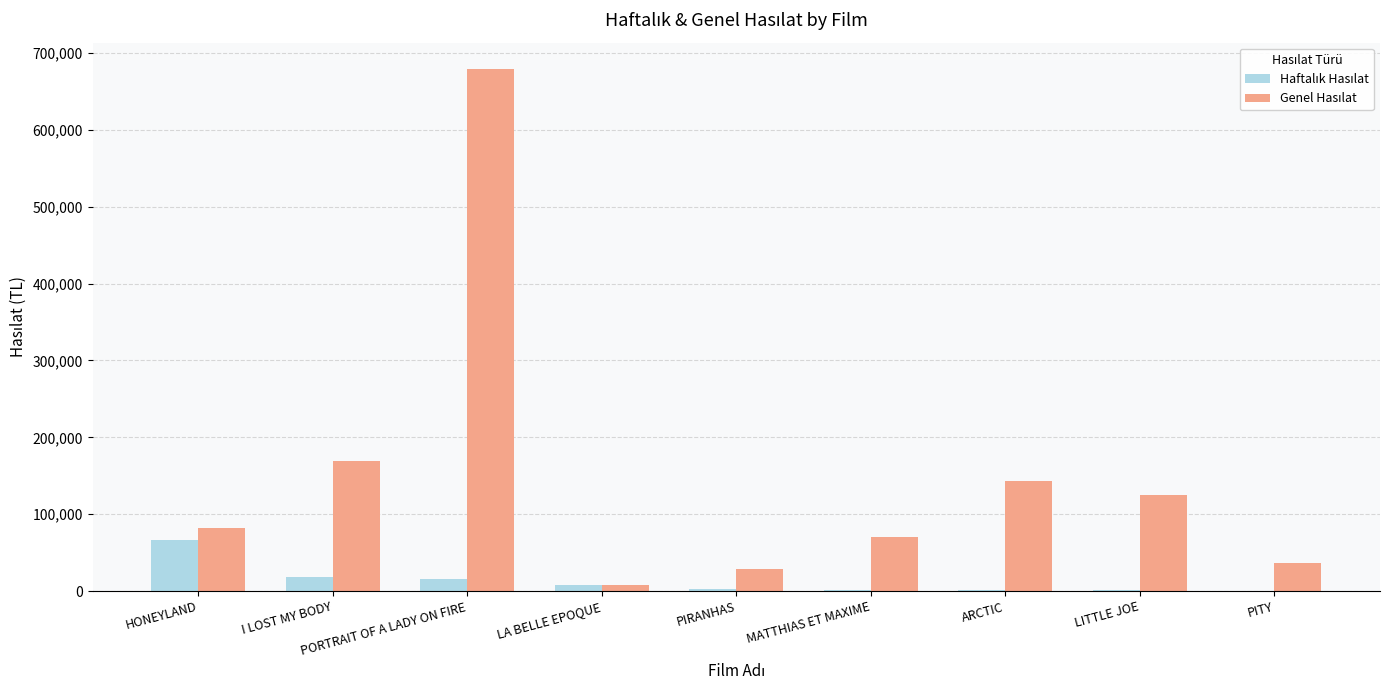

What is the greatest value displayed?

679393.1